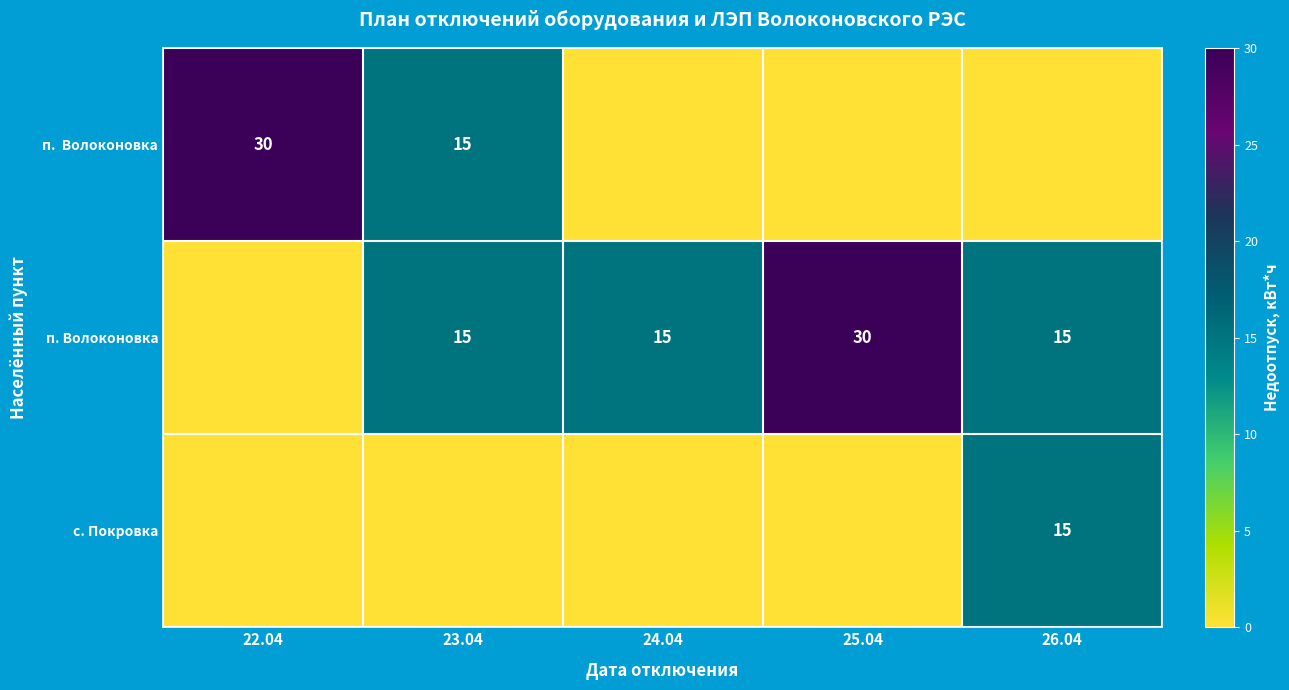

The value of п. Волоконовка at 26.04 is 3. True or false?

False